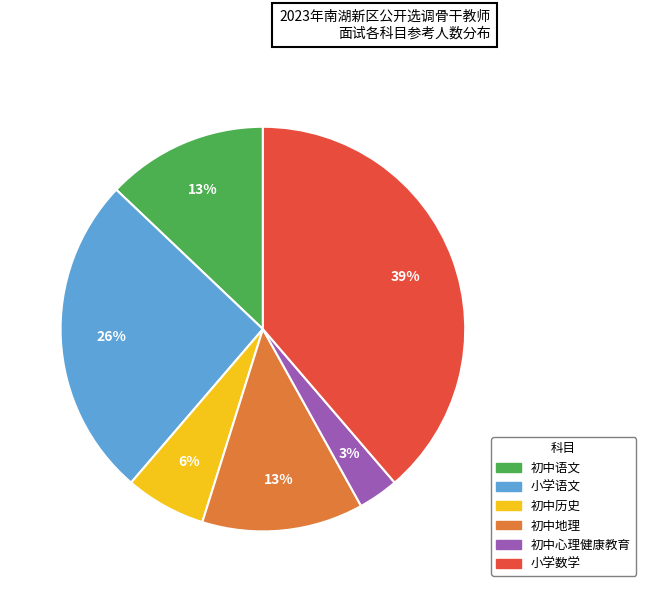

The 初中心理健康教育 slice represents 18% of the pie. True or false?

False